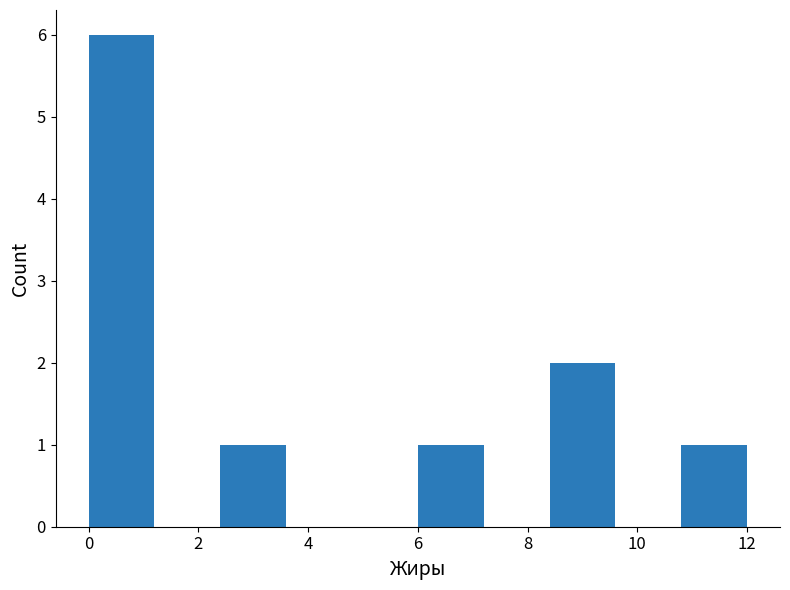

Which range on the x-axis has the tallest bar?

0.0 to 1.2